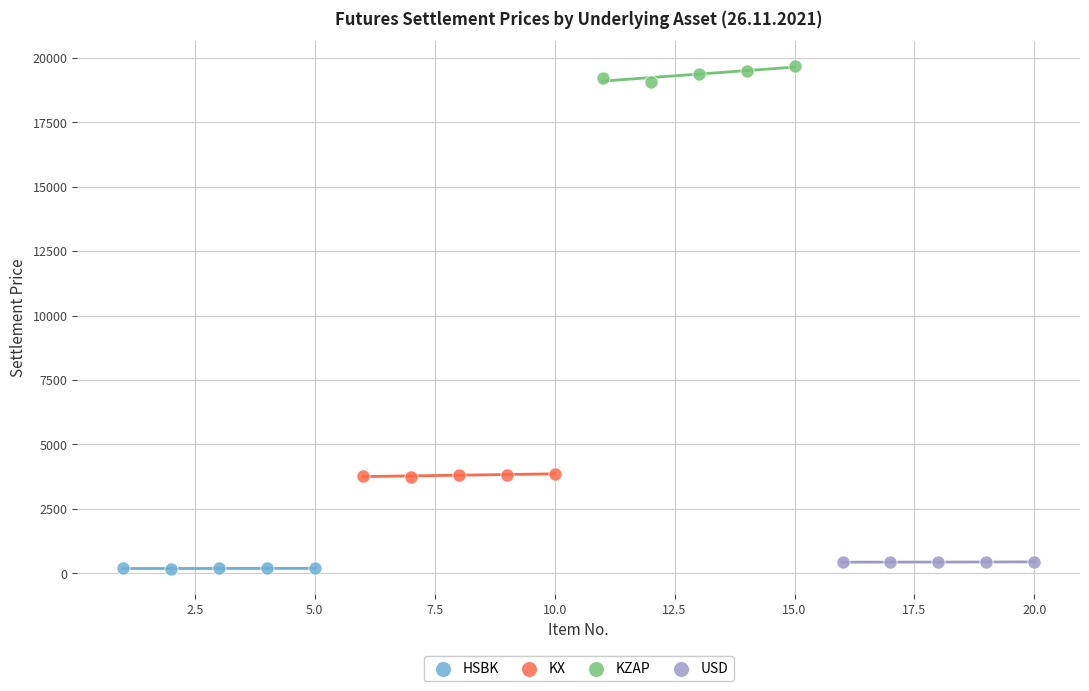

Which series reaches the maximum Y coordinate?

KZAP